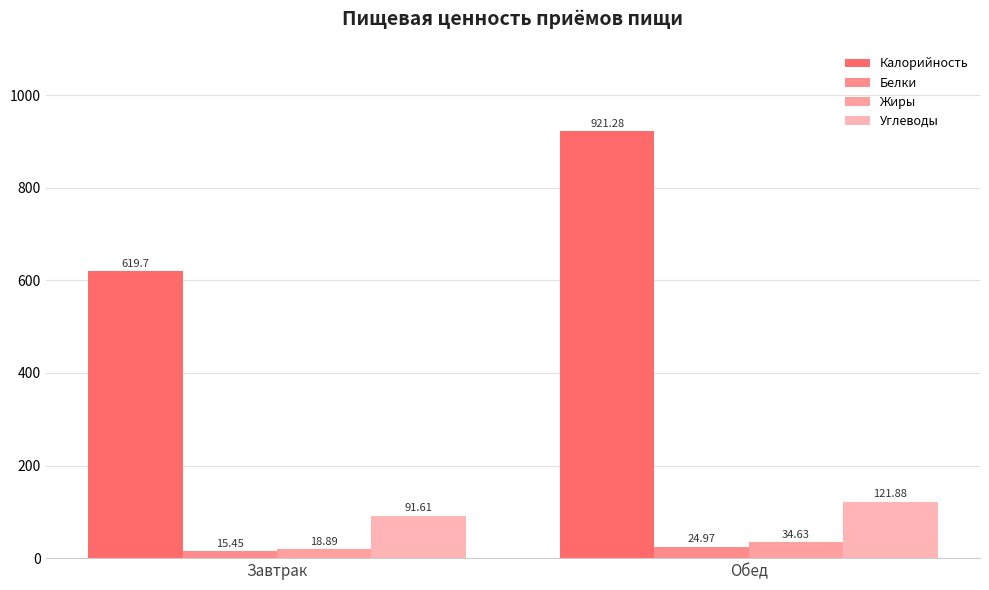

Read the Углеводы value at Завтрак.

91.6